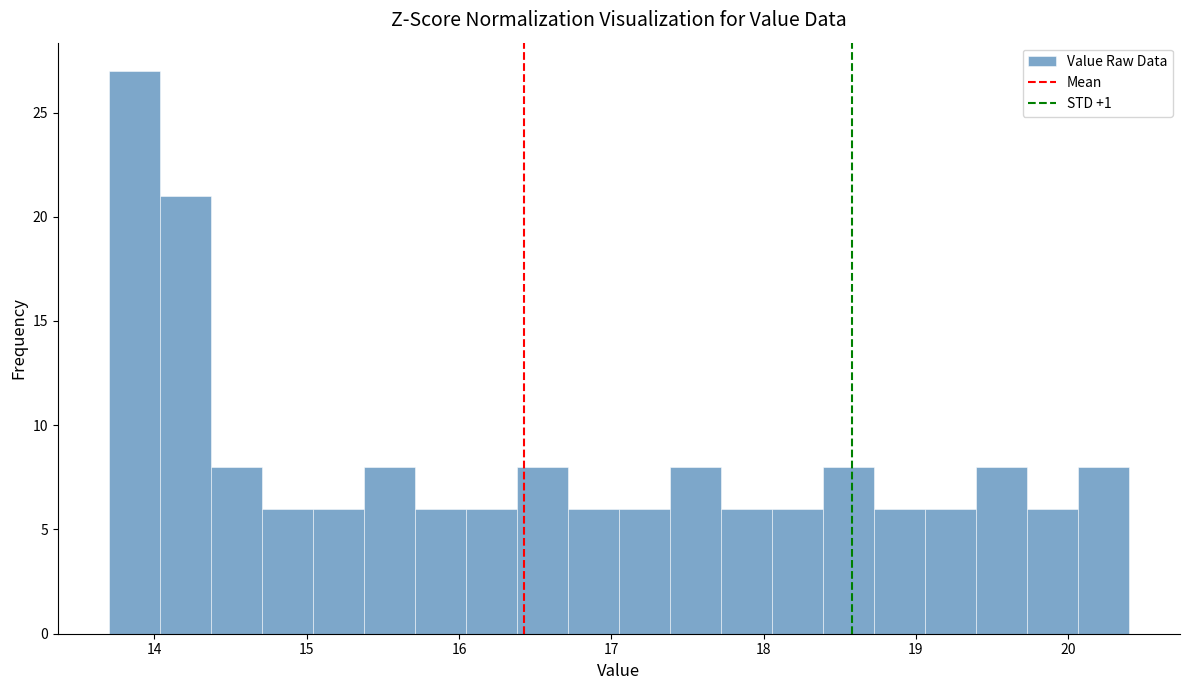

Read against the x-axis, roughly where is the centre of the tallest bar?

13.9